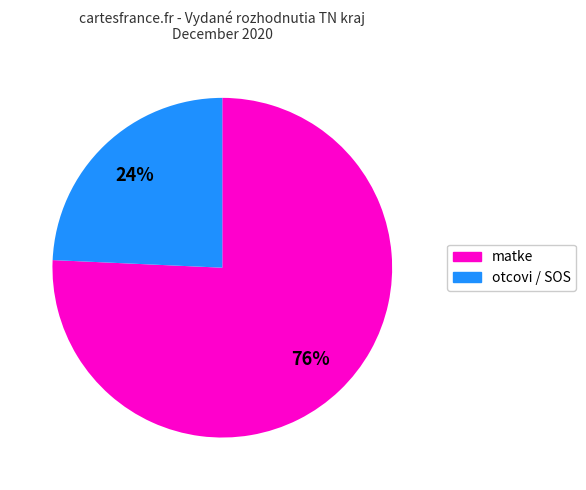

Does any single category account for the majority?

Yes